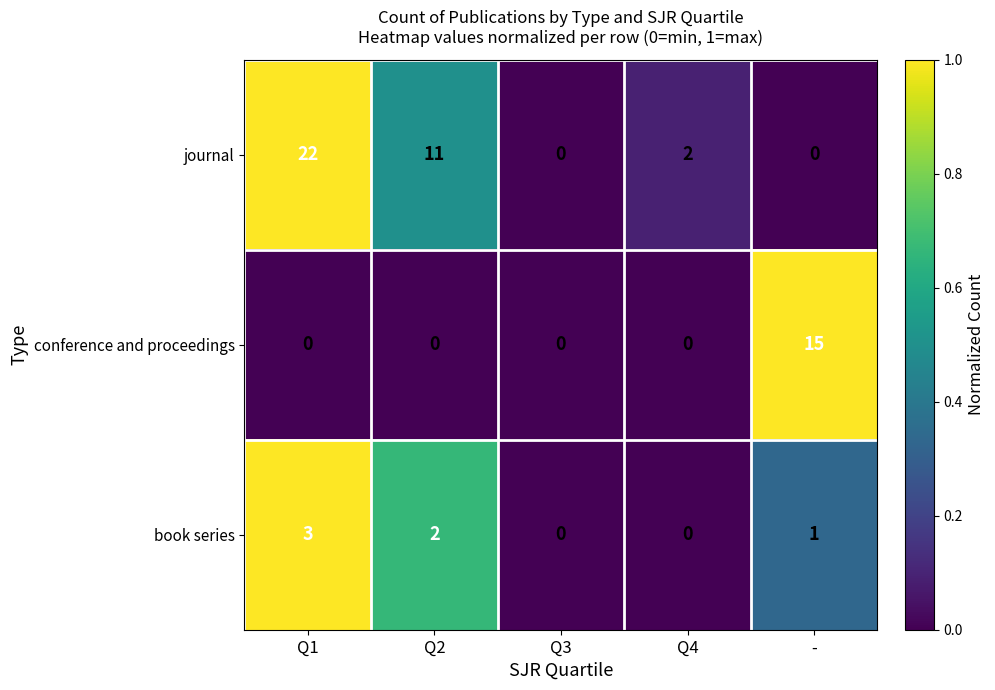

At Q2, list the series in order from smallest to largest.

conference and proceedings, book series, journal